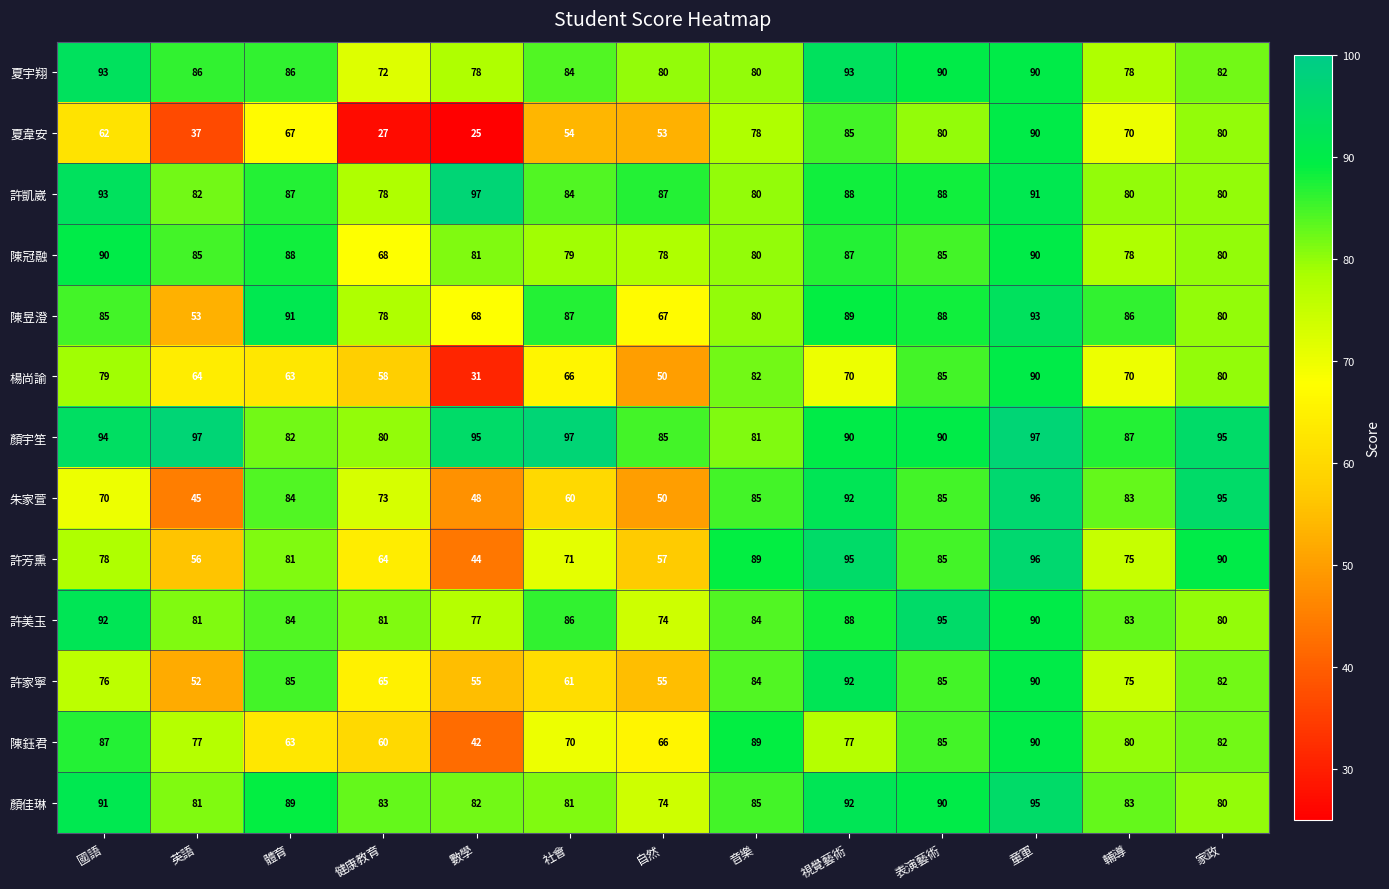

What is the greatest value displayed?

97